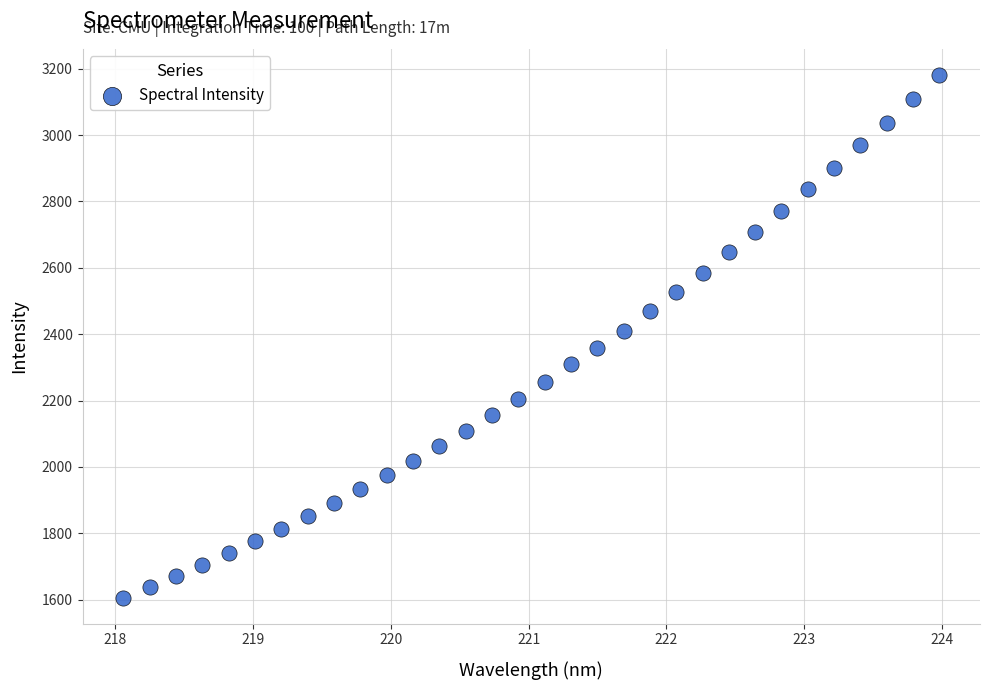

What is the range of X values (max minus min)?

5.9